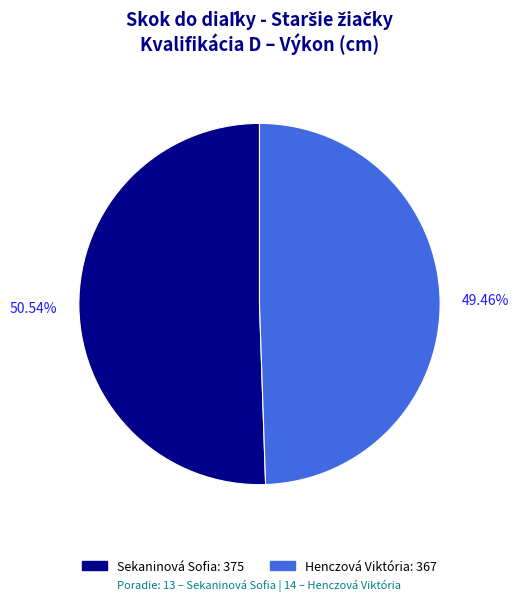

To the nearest percent, what portion does Sekaninová Sofia represent?

51%